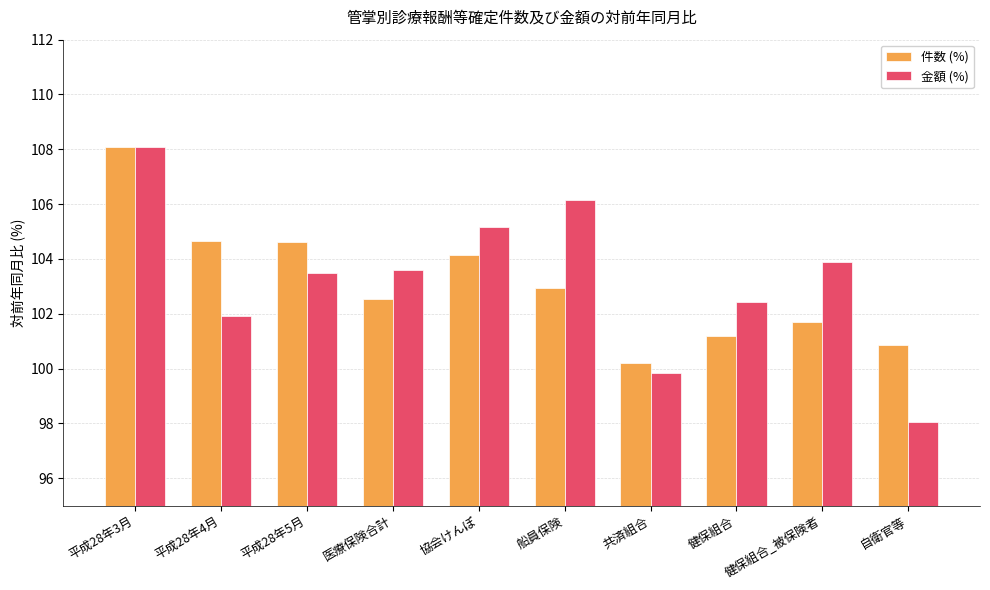

What is the greatest value displayed?

108.1